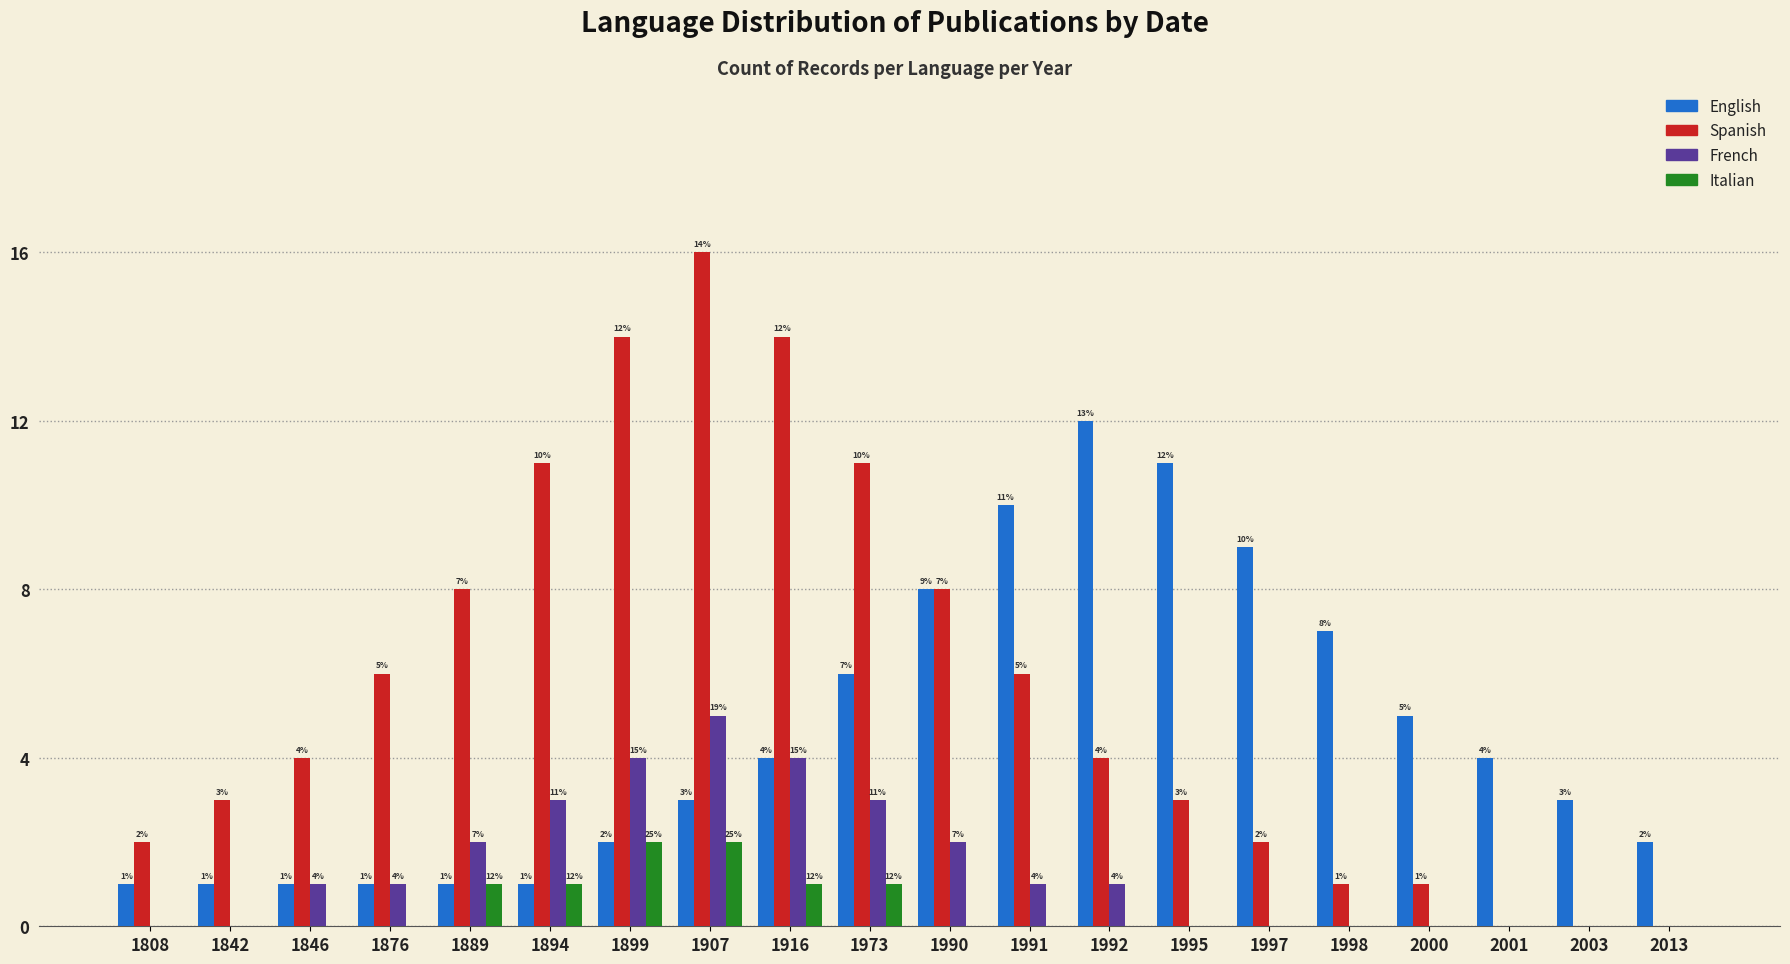

The Spanish series shows 2 at 2000. True or false?

False